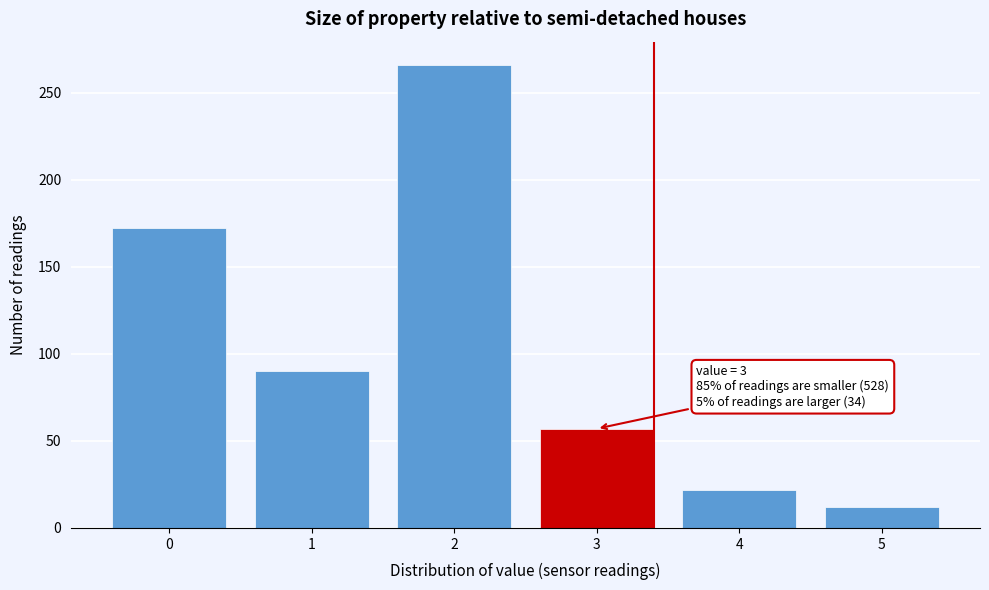

Reading left to right, list all the values displayed in this chart.

0=172	1=90	2=266	3=57	4=22	5=12